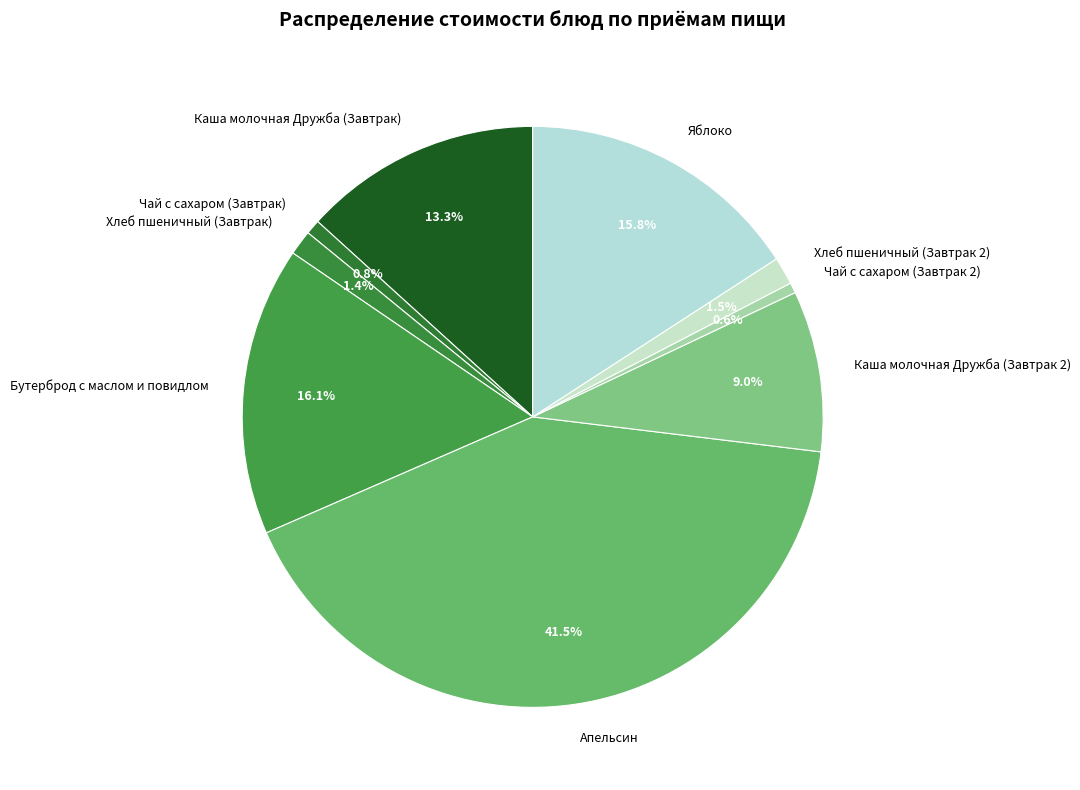

What percentage is the Каша молочная Дружба (Завтрак 2) slice, to the nearest percent?

9%